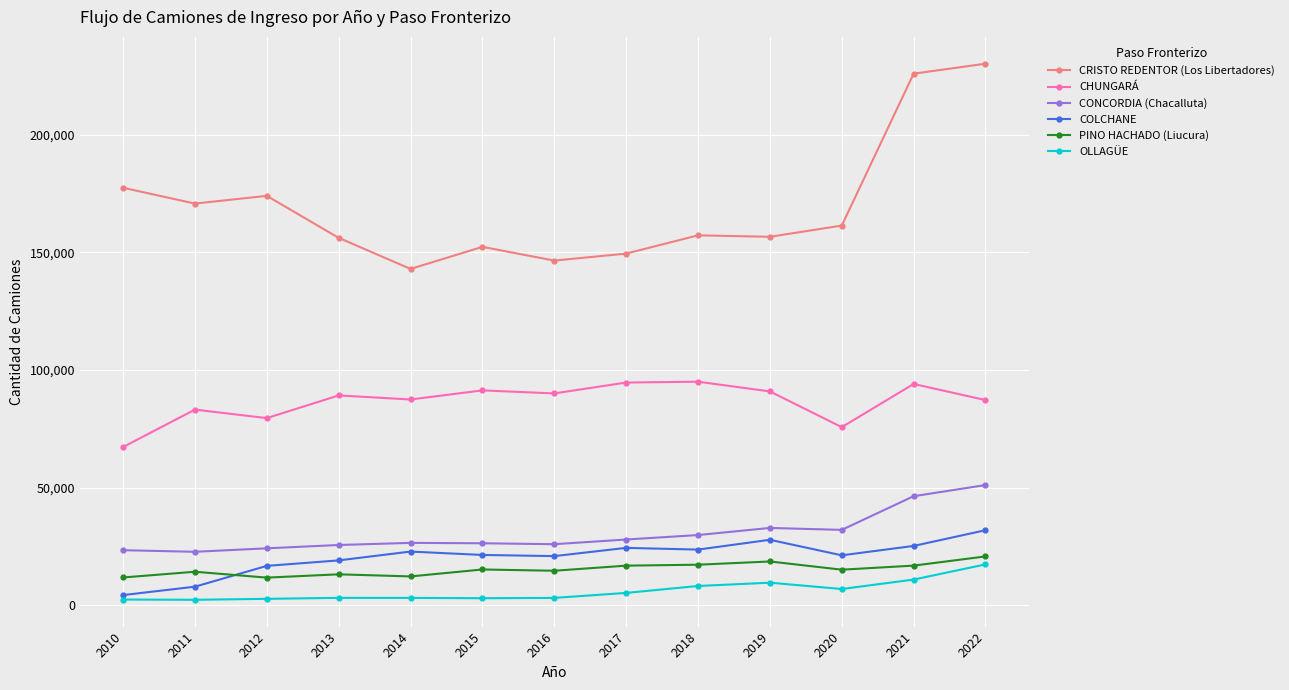

What value does the OLLAGÜE series have at 2016, to the nearest 10?

3180